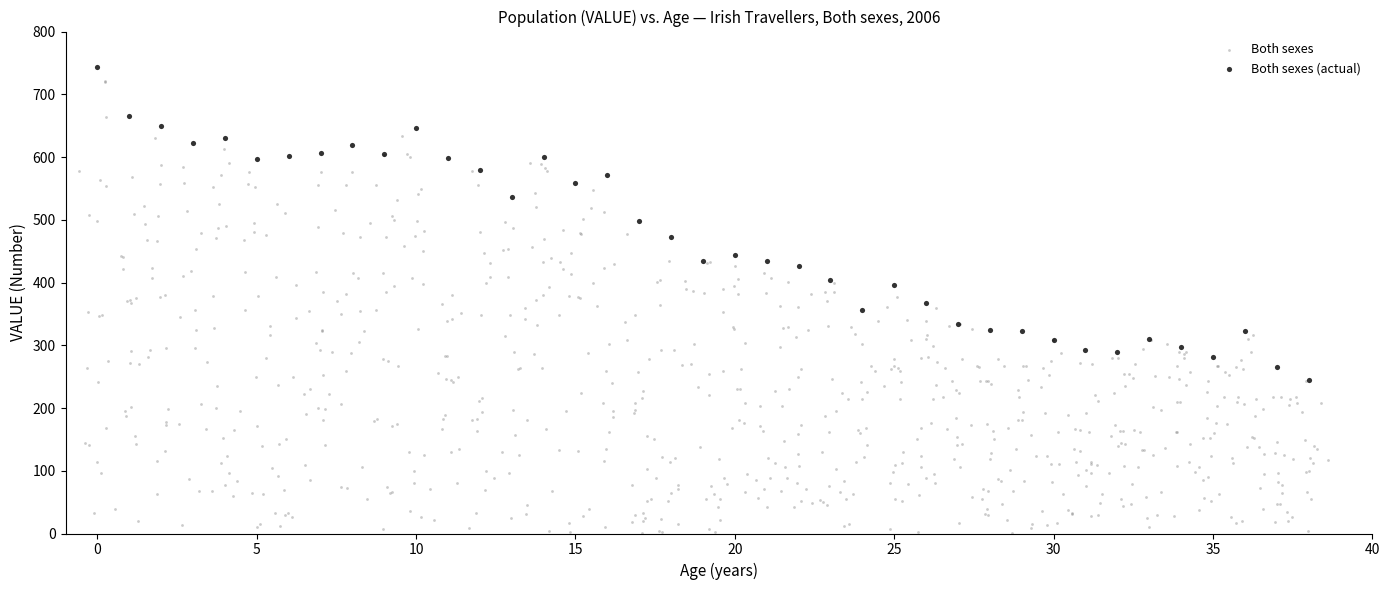

Which series reaches the minimum Y coordinate?

Both sexes